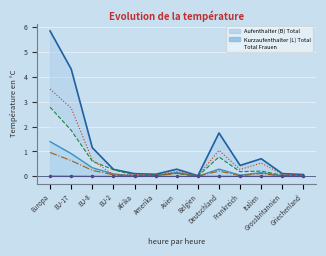

What is the label of the 11th point from the right?

EU-8